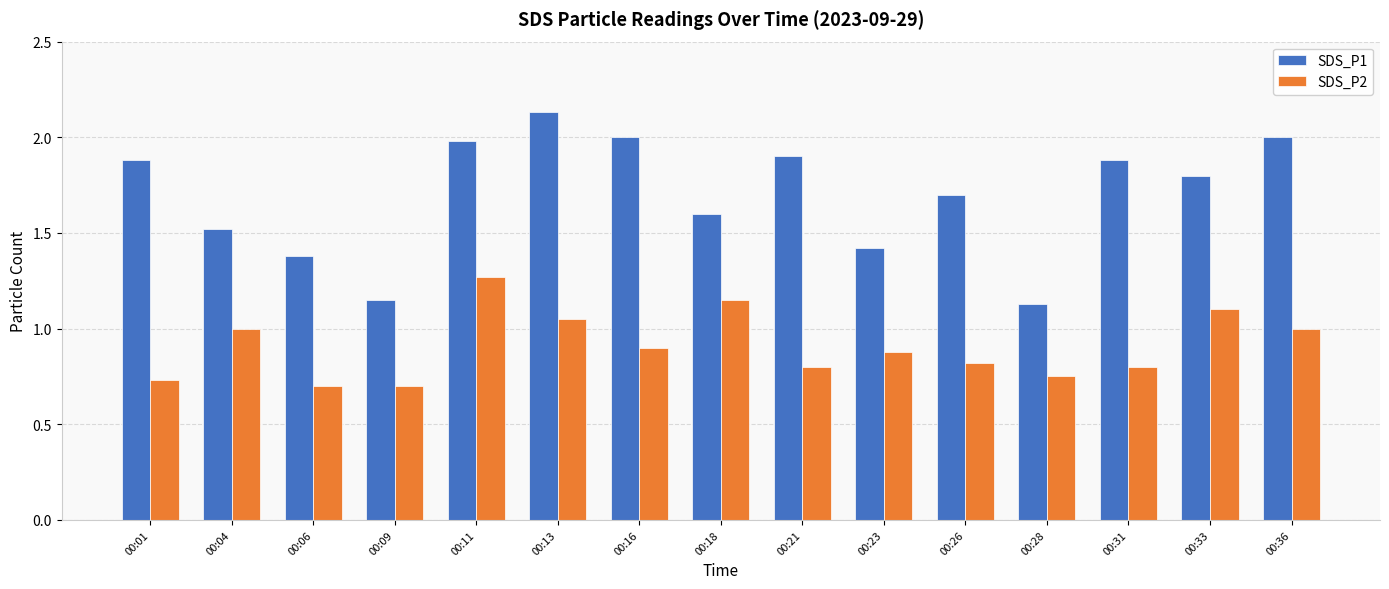

Which category has the highest value in the SDS_P1 series?

00:13